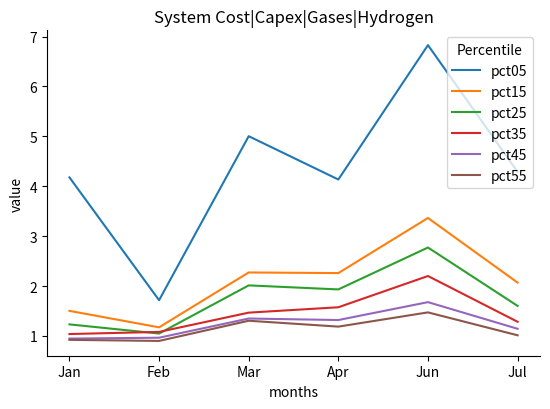

Which category has the highest value in the pct15 series?

Jun